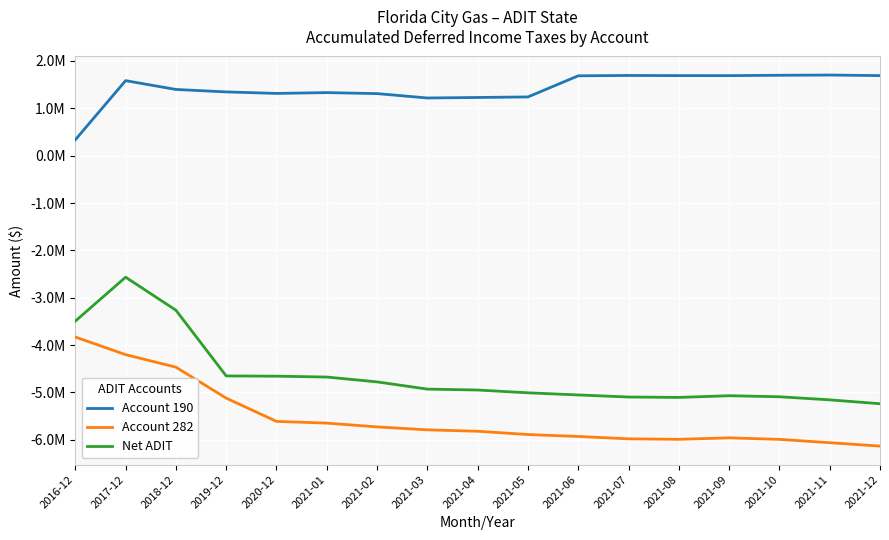

Does the chart display data point markers on the line(s)?

No